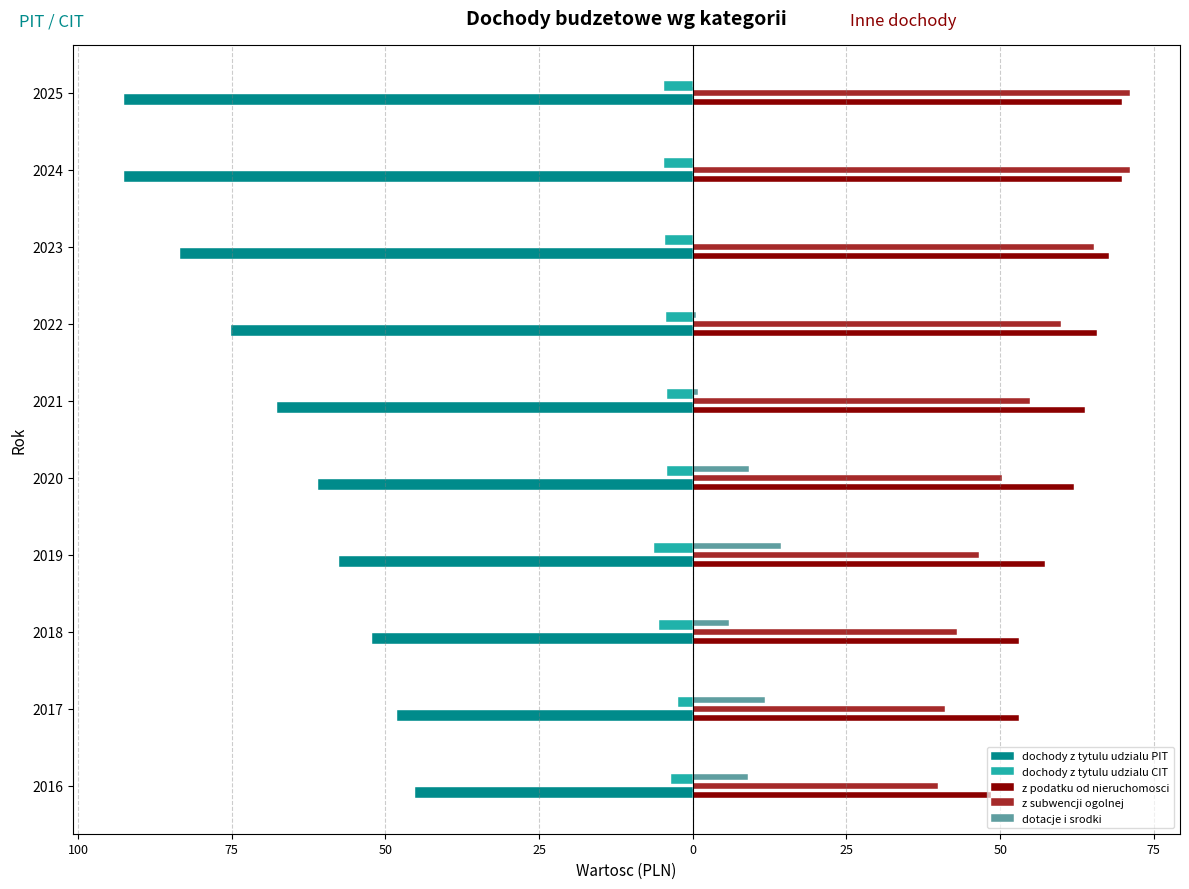

What are all the series names shown in the legend?

dochody z tytulu udzialu PIT, dochody z tytulu udzialu CIT, z podatku od nieruchomosci, z subwencji ogolnej, dotacje i srodki